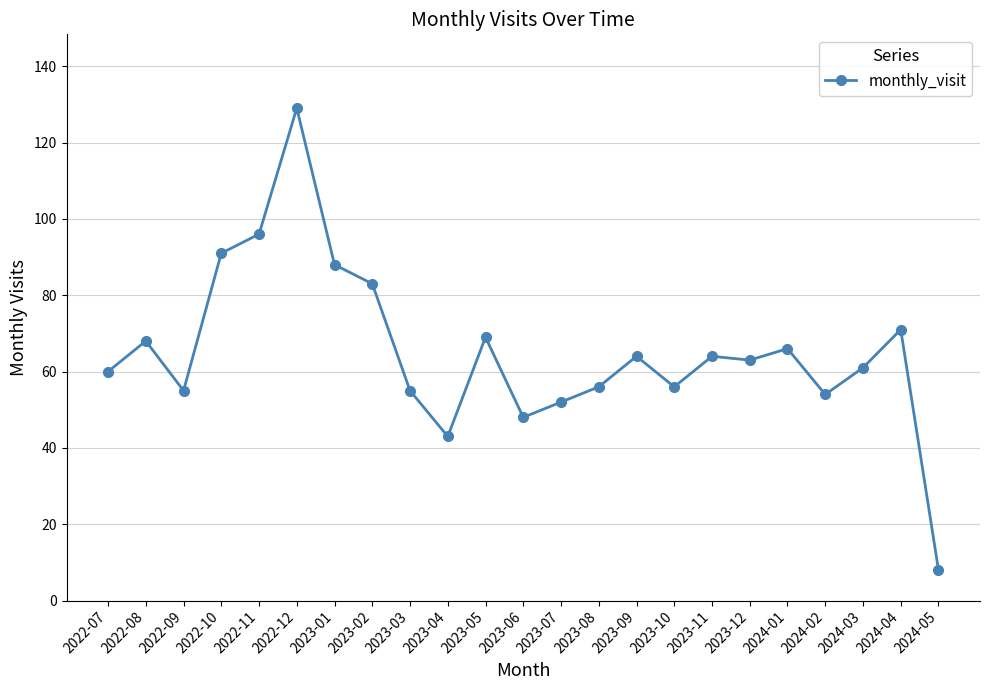

What is the label of the 3rd point from the right?

2024-03